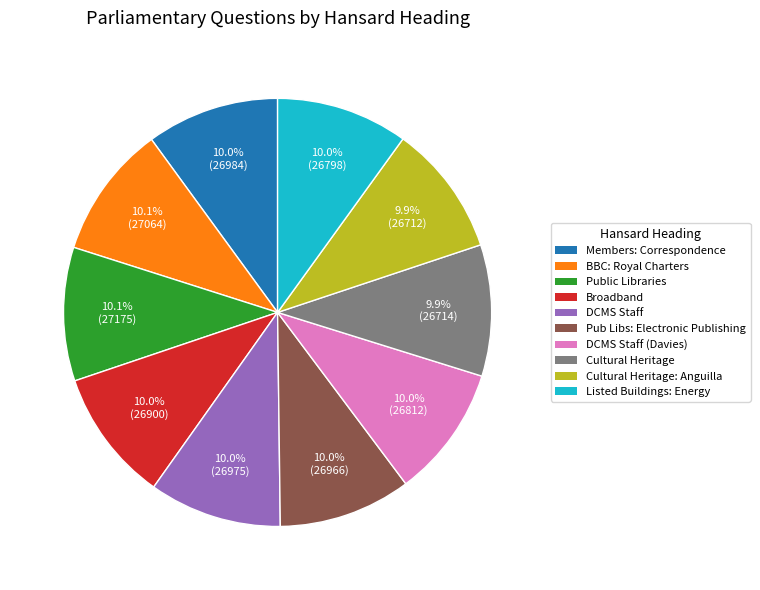

Is there any slice that represents more than half of the pie?

No